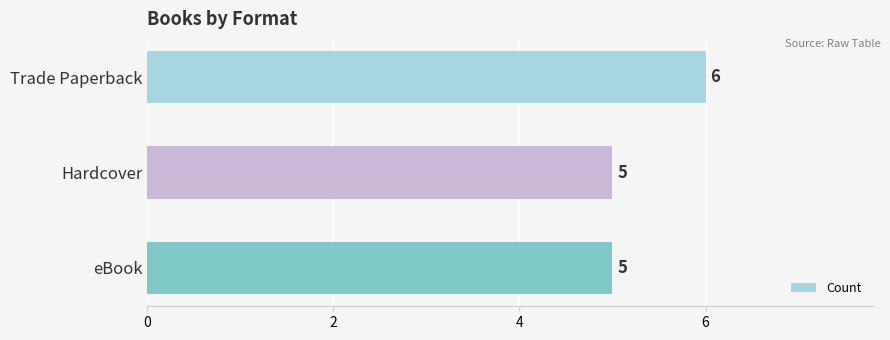

Does the chart contain stacked bars?

No